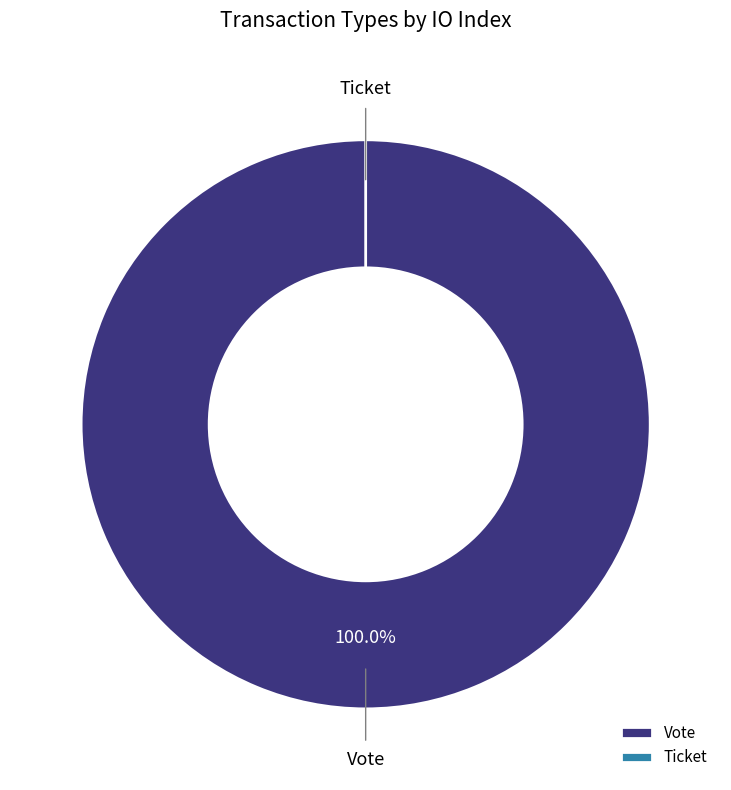

To the nearest percent, what is the difference between the largest and smallest slice percentages?

100%